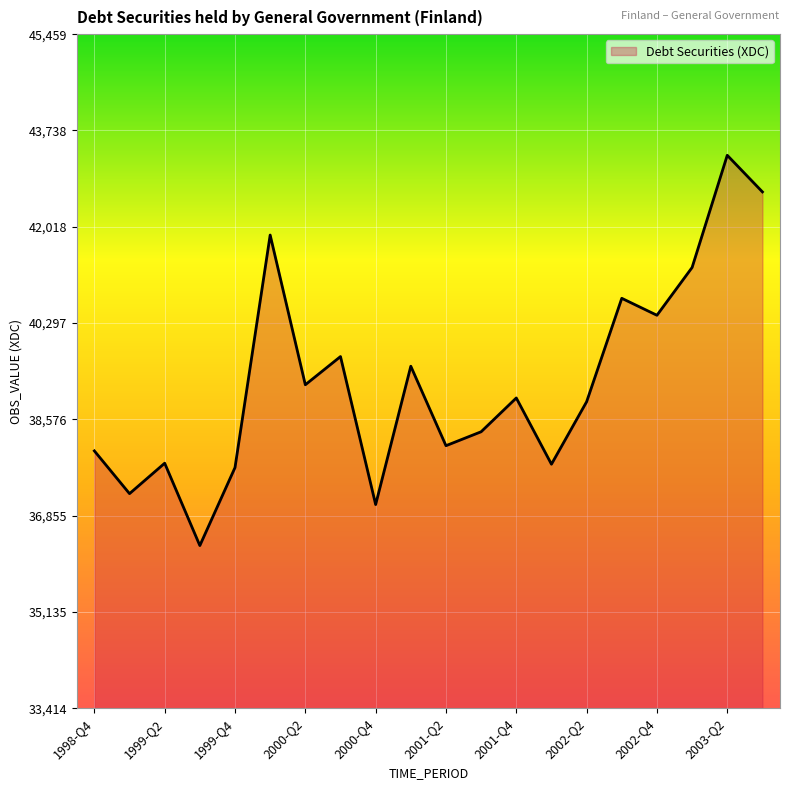

What is the maximum value shown in the chart?

43295